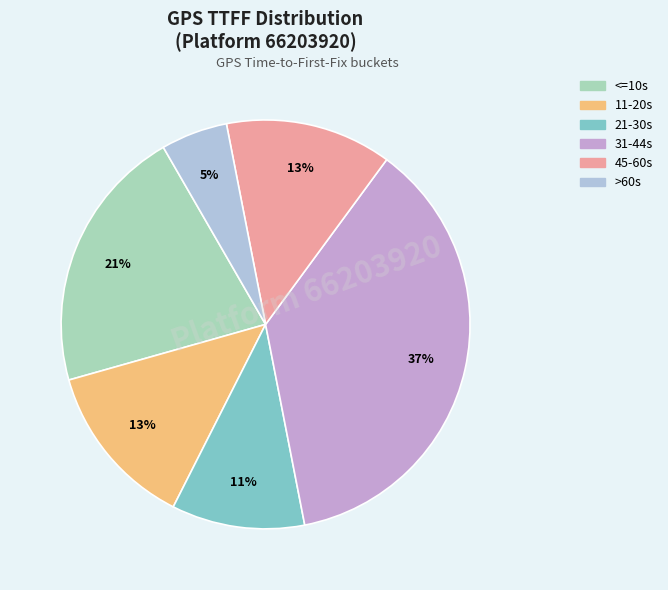

To the nearest percent, what is the difference between the largest and smallest slice percentages?

32%